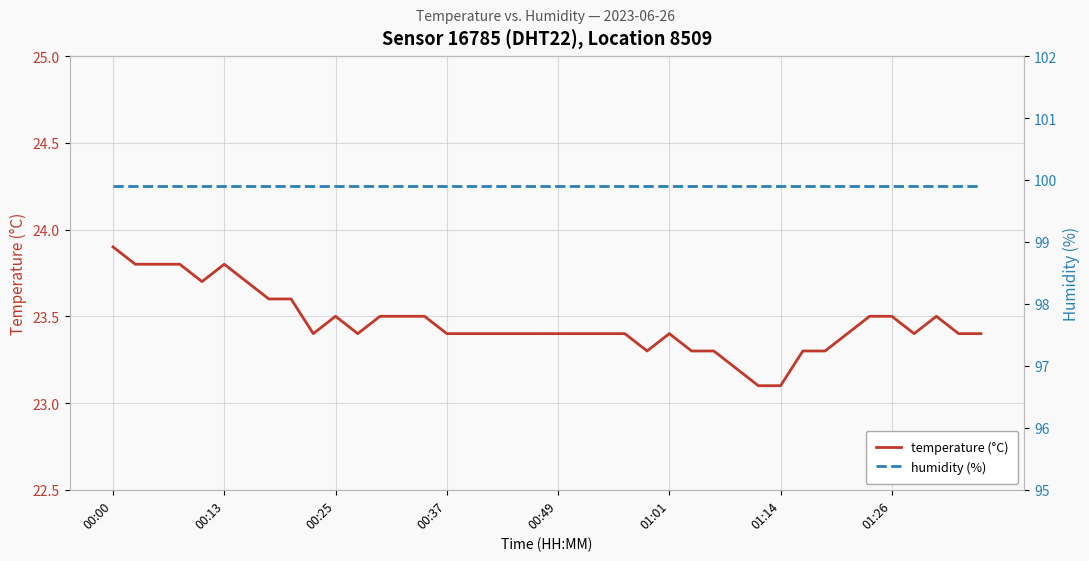

How many lines are shown in the chart?

2